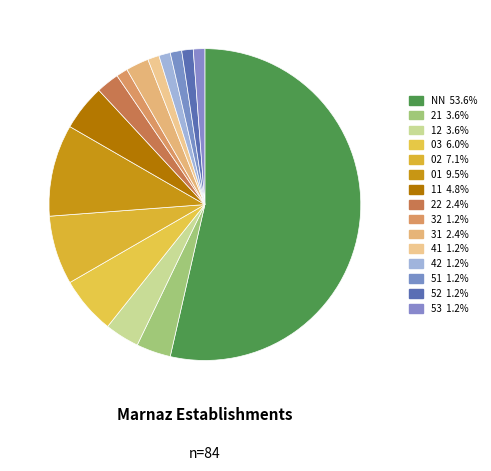

What is the largest slice in the pie chart?

NN